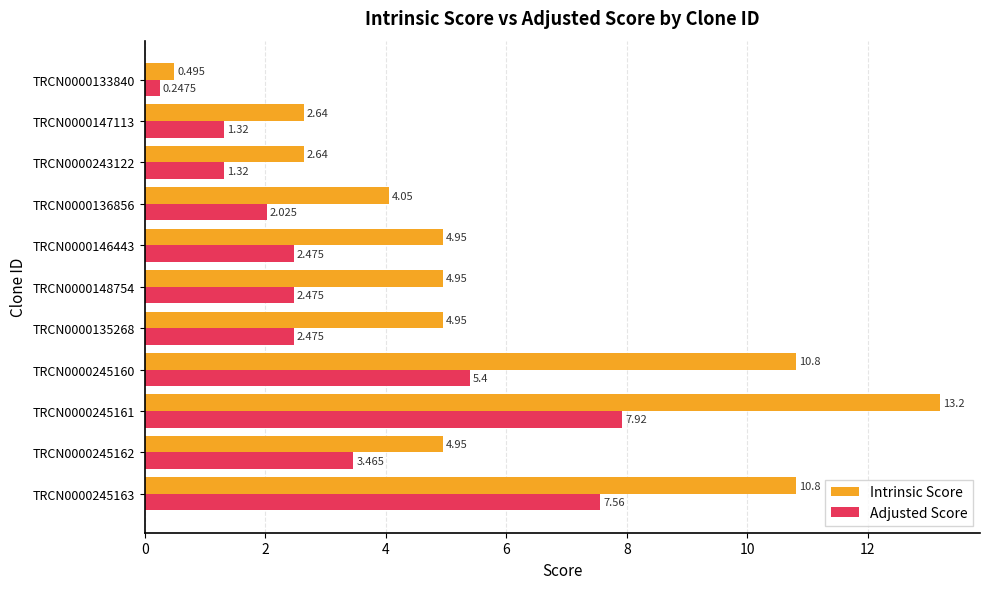

At TRCN0000243122, list the series in order from largest to smallest.

Intrinsic Score, Adjusted Score